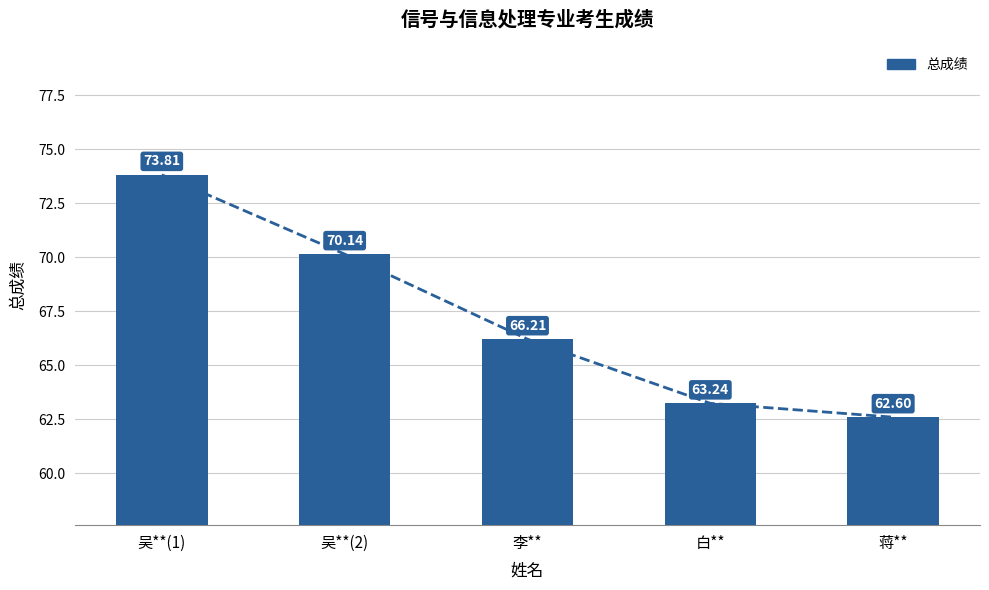

Is it true that the value at 吴**(2) is 22.6?

False